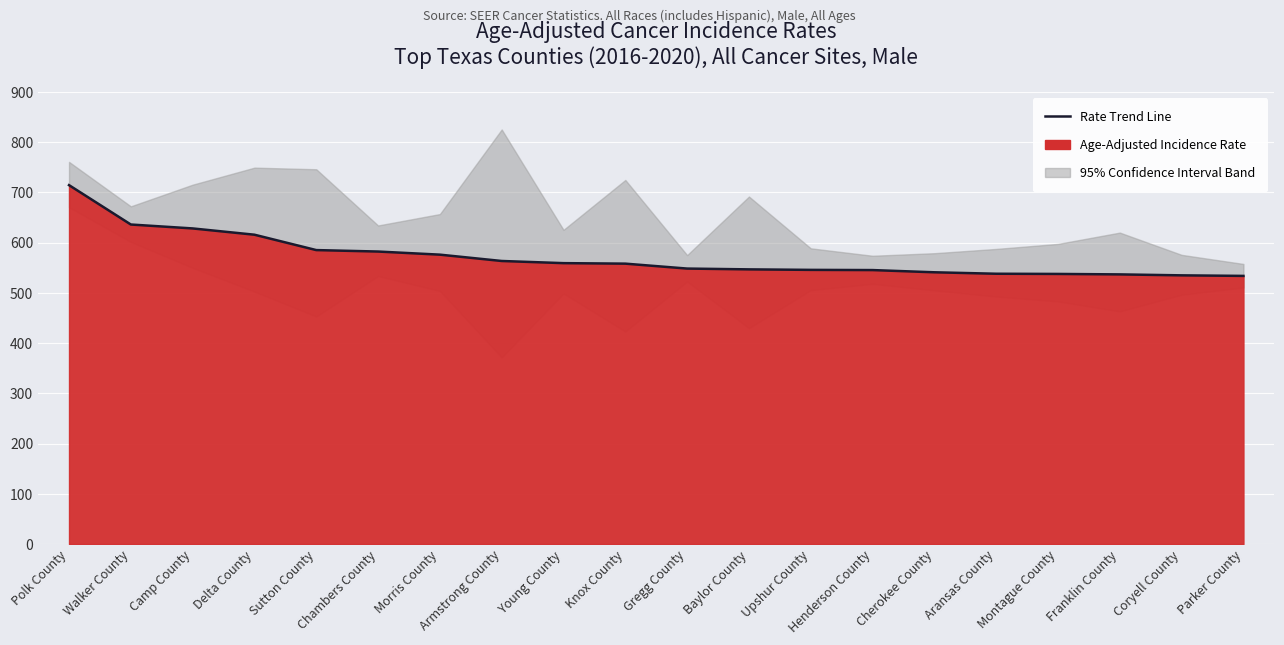

What is the difference between the second highest and second lowest values?

101.2